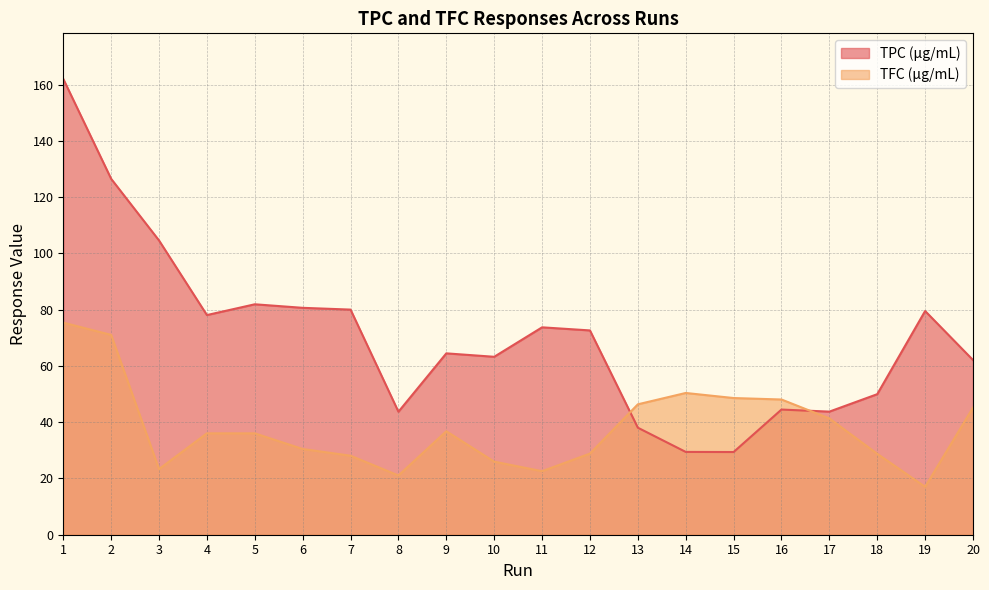

Rank the series by their maximum value, from highest to lowest.

TPC (μg/mL), TFC (μg/mL)